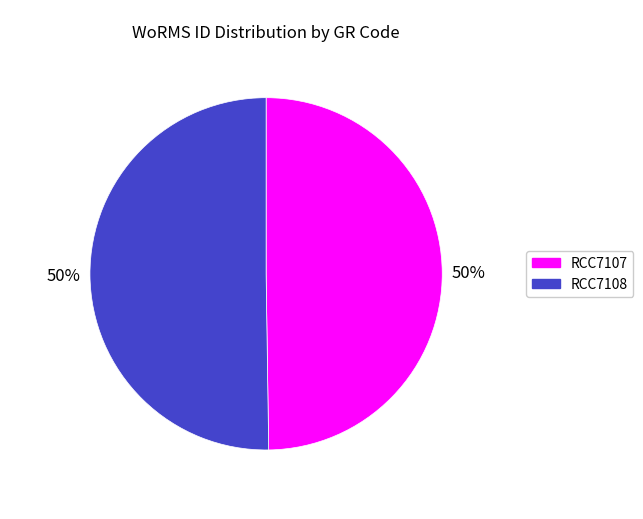

Is the sum of RCC7108 and RCC7107 greater than half?

Yes